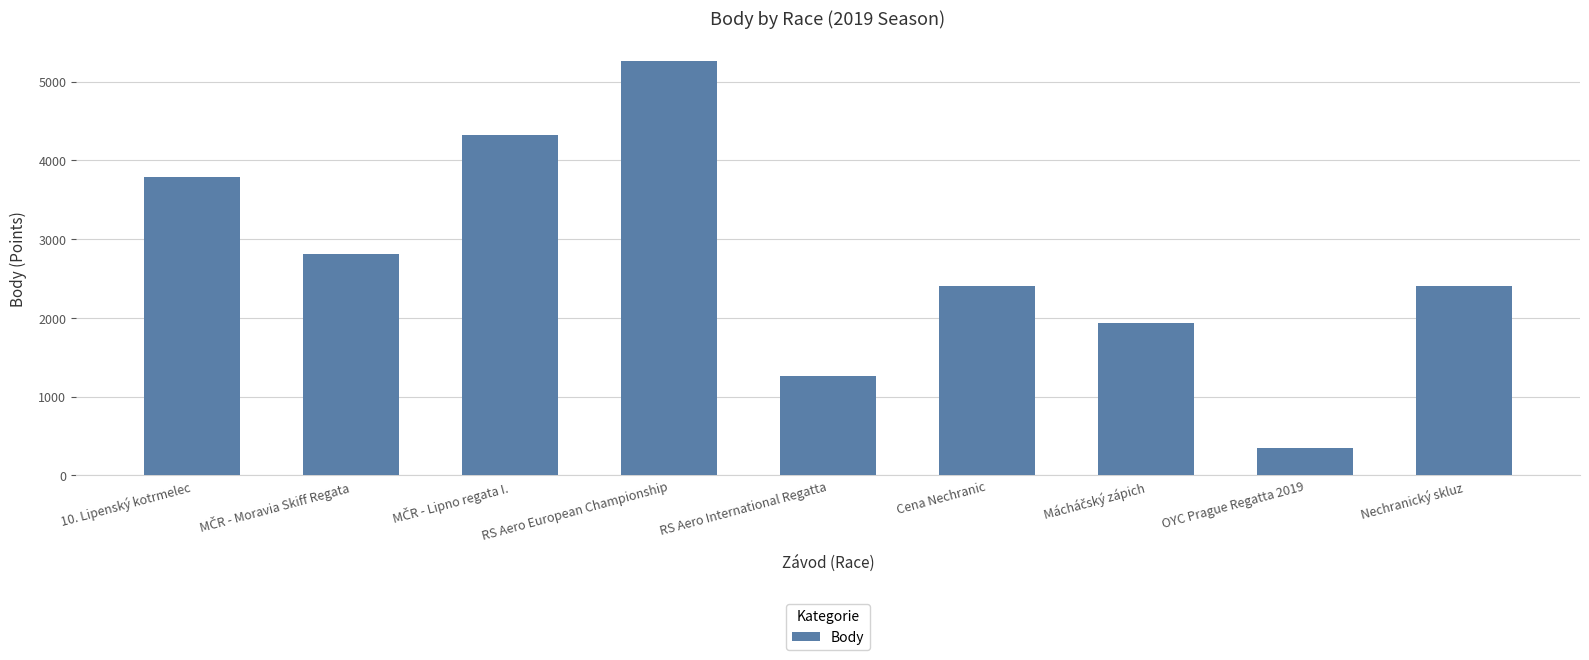

What is the difference between the maximum and minimum values?

4914